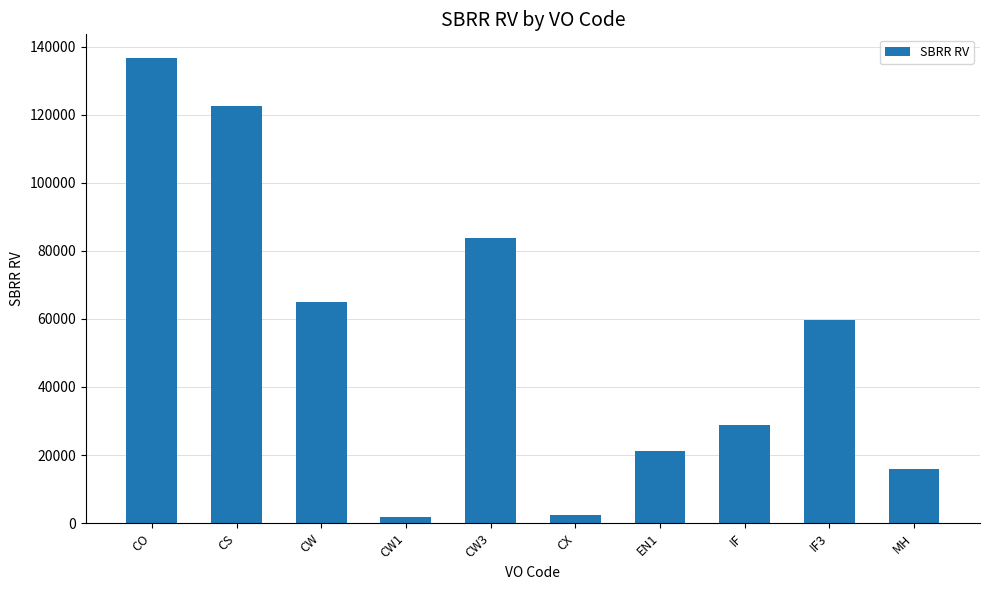

What position from the left is CS?

2